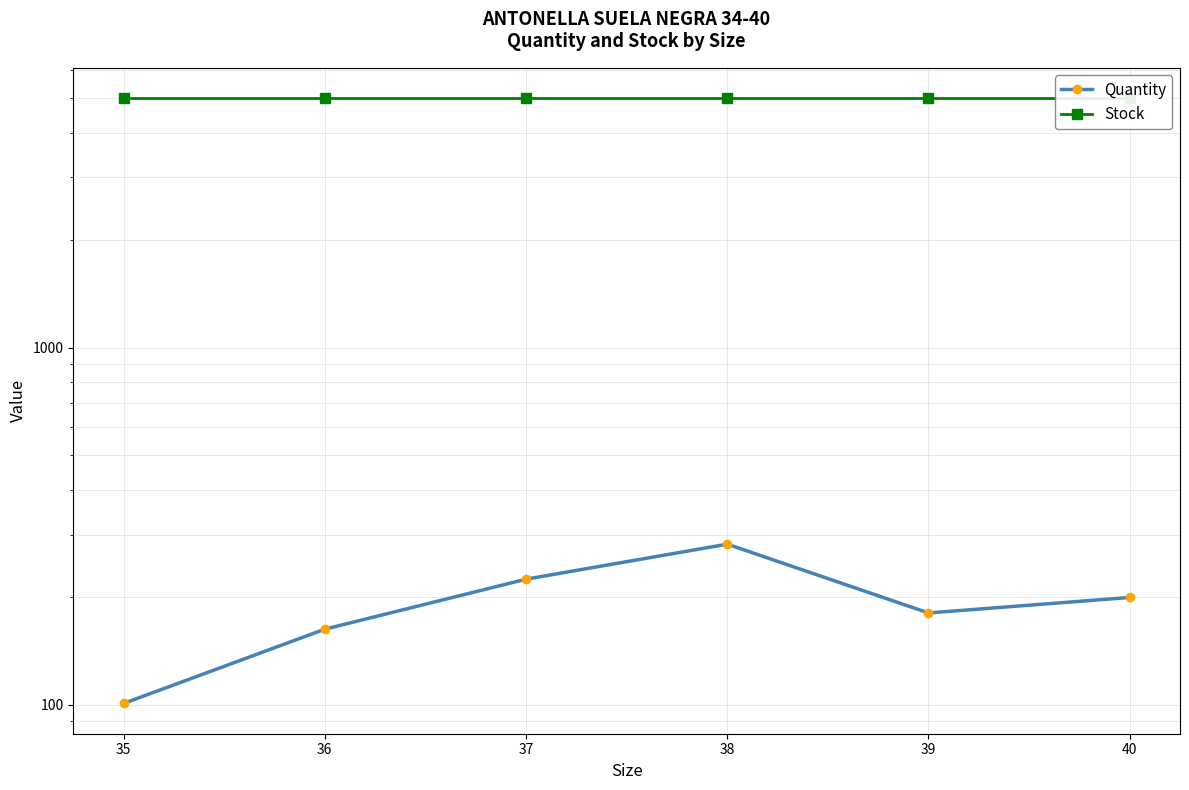

Reading left to right, what are all the values shown in this chart?

Quantity: 101	163	225	282	181	200
Stock: 5000	5000	5000	5000	5000	5000